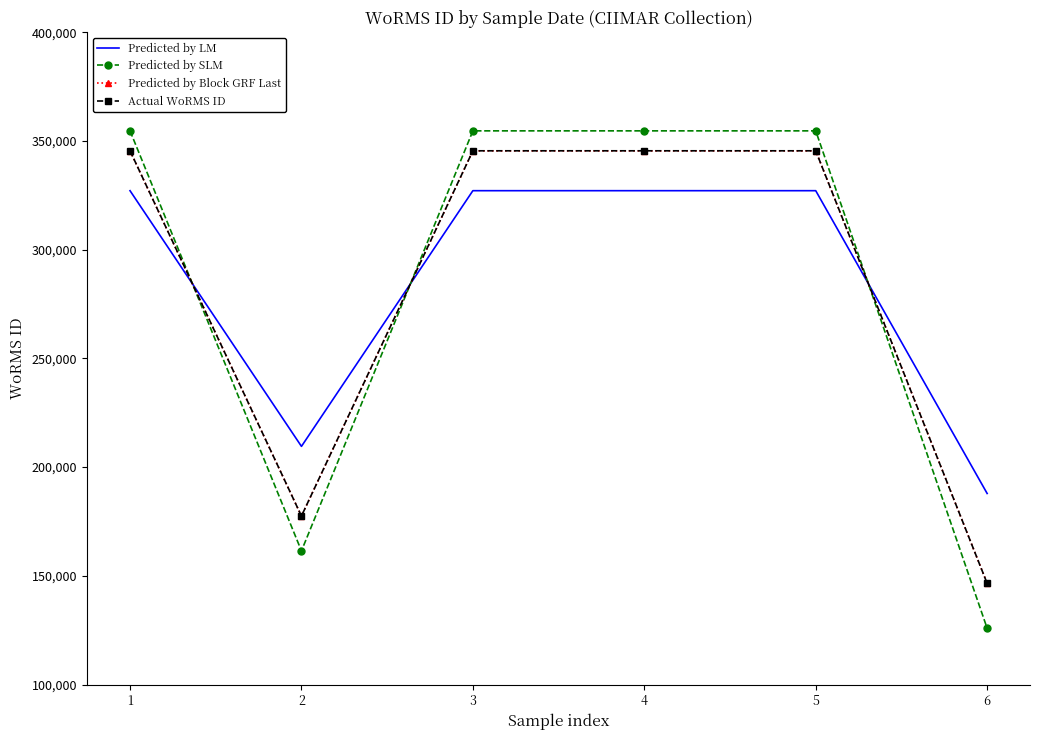

What is the difference between the second highest and minimum values in the Predicted by Block GRF Last series?

198960.1